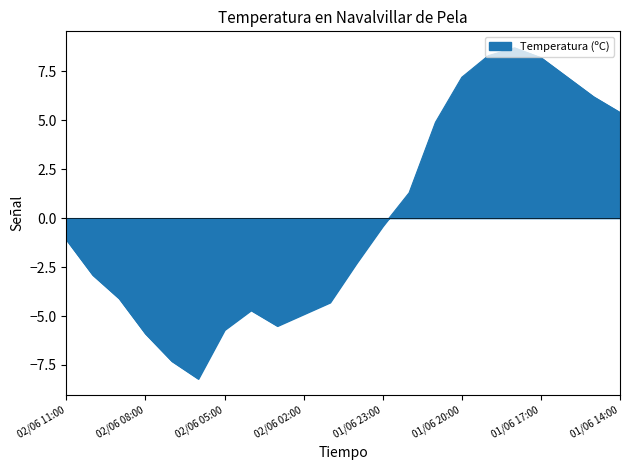

What is the difference between the maximum and second lowest values?

16.0